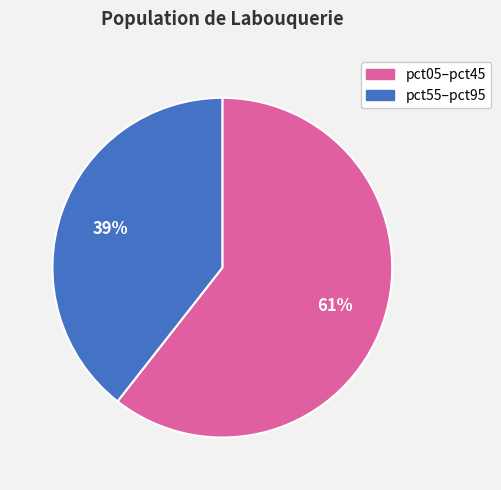

To the nearest percent, what is the average slice percentage?

50%